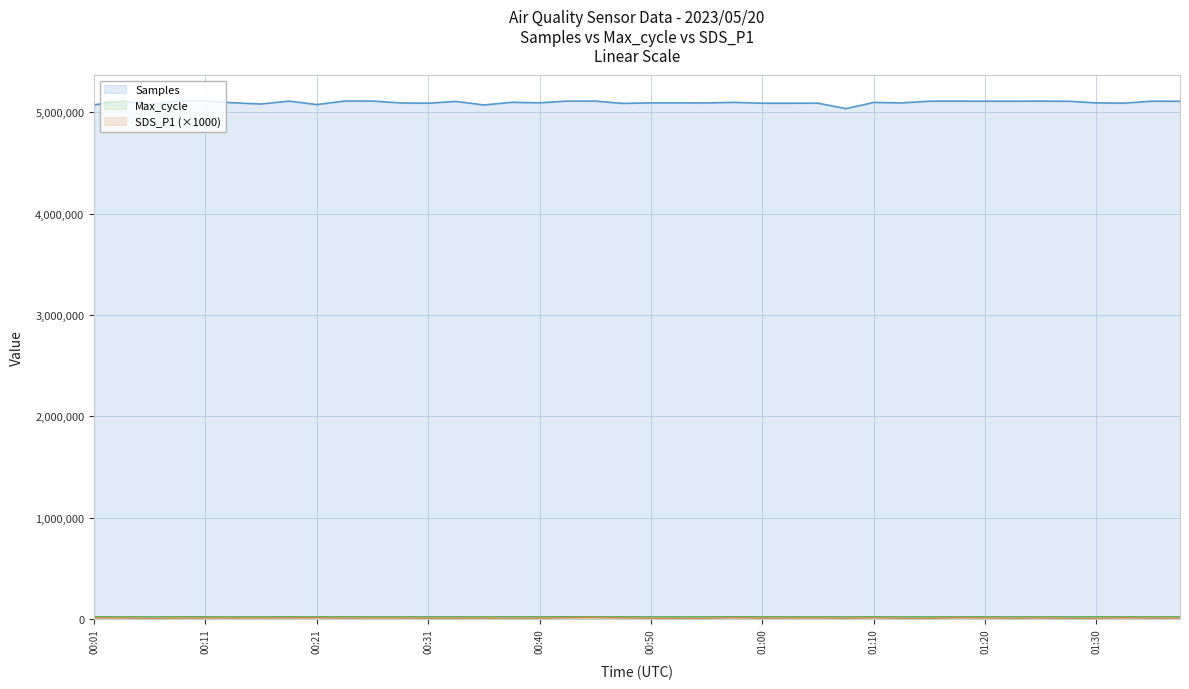

At which label is SDS_P1 closest to 9015?

00:11